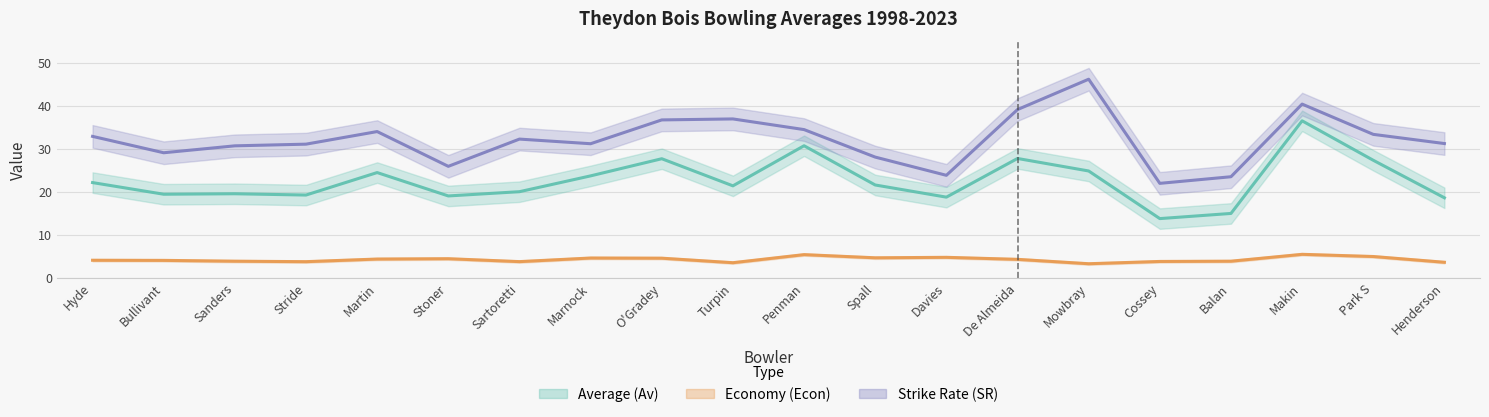

What position from the right is O'Gradey?

12